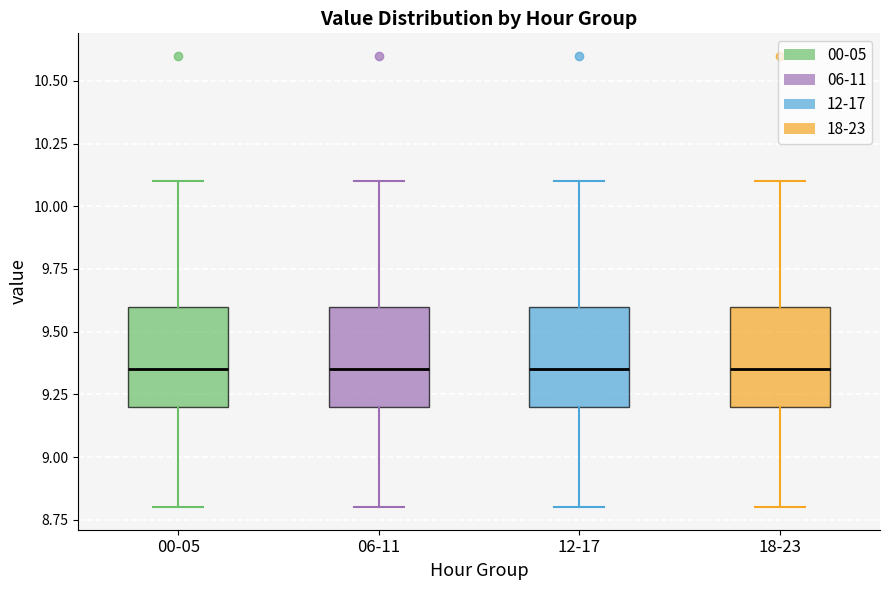

Reading left to right, read every box against the y-axis: the position of its median line, the range the box covers, and the ends of its whiskers. The values are not printed on the chart, so give them approximately, as read against the axis.

00-05: median 9.35, box 9.20 to 9.60, whiskers 8.80 to 10.10
06-11: median 9.35, box 9.20 to 9.60, whiskers 8.80 to 10.10
12-17: median 9.35, box 9.20 to 9.60, whiskers 8.80 to 10.10
18-23: median 9.35, box 9.20 to 9.60, whiskers 8.80 to 10.10